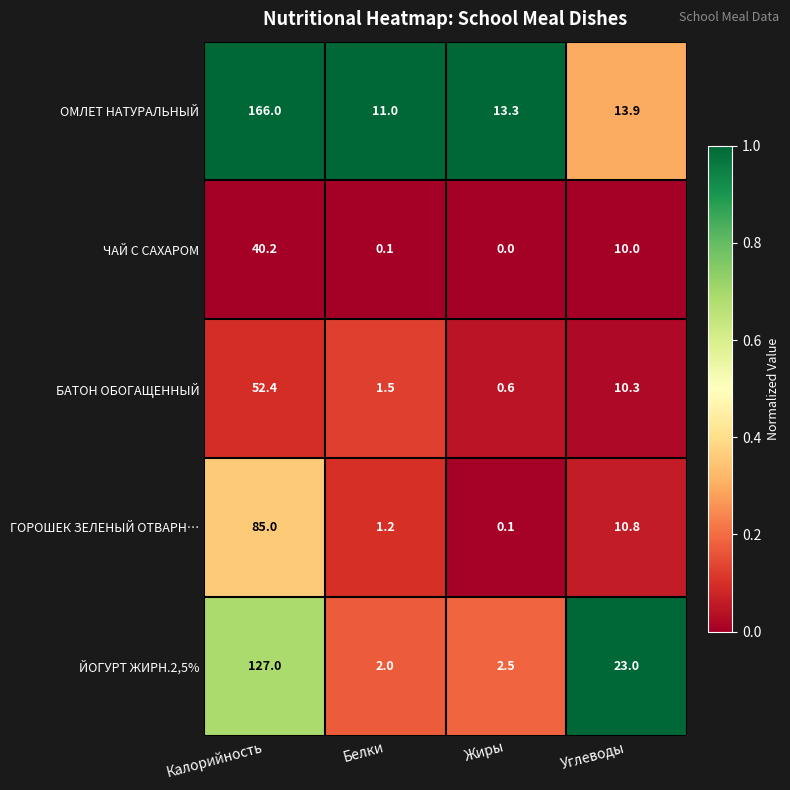

What is the spread (max minus min) of values at Углеводы?

13.0